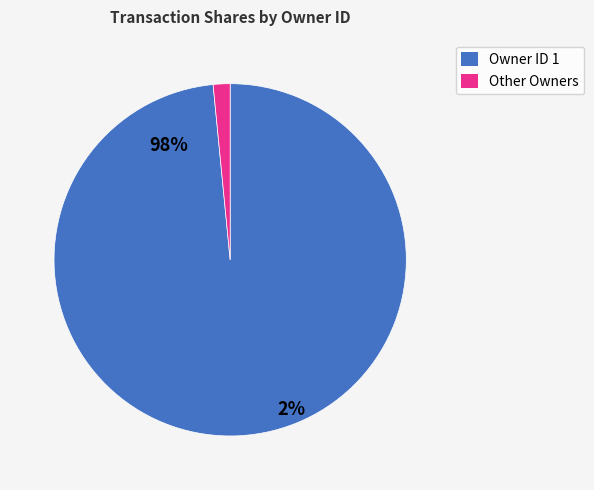

What is the largest slice in the pie chart?

1